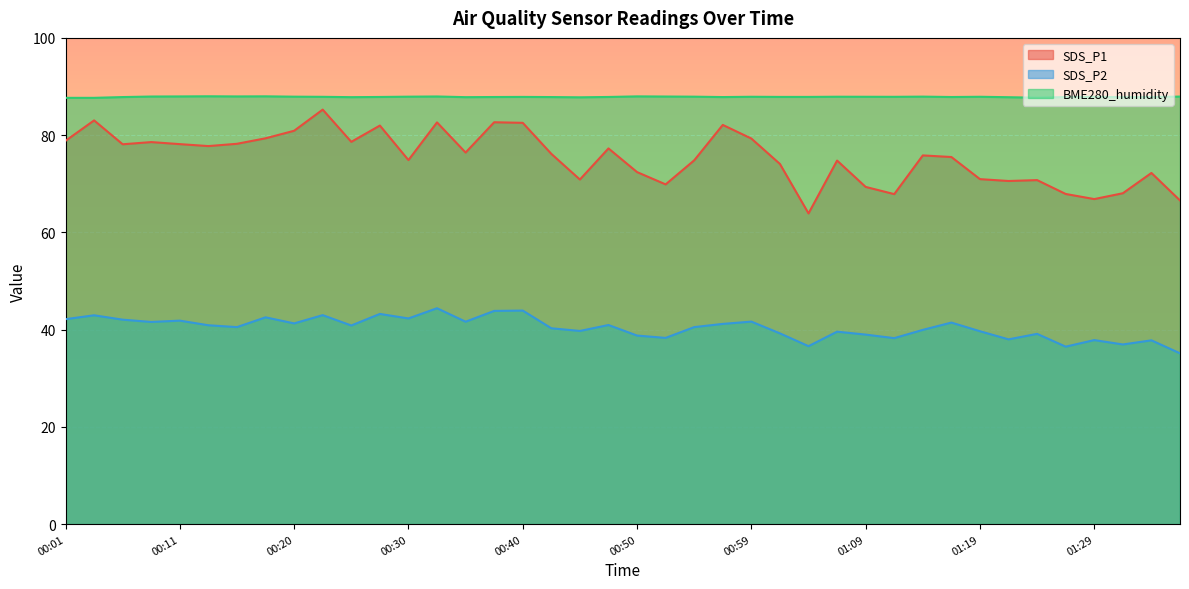

True or false: SDS_P1 and BME280_humidity cross at least once.

False